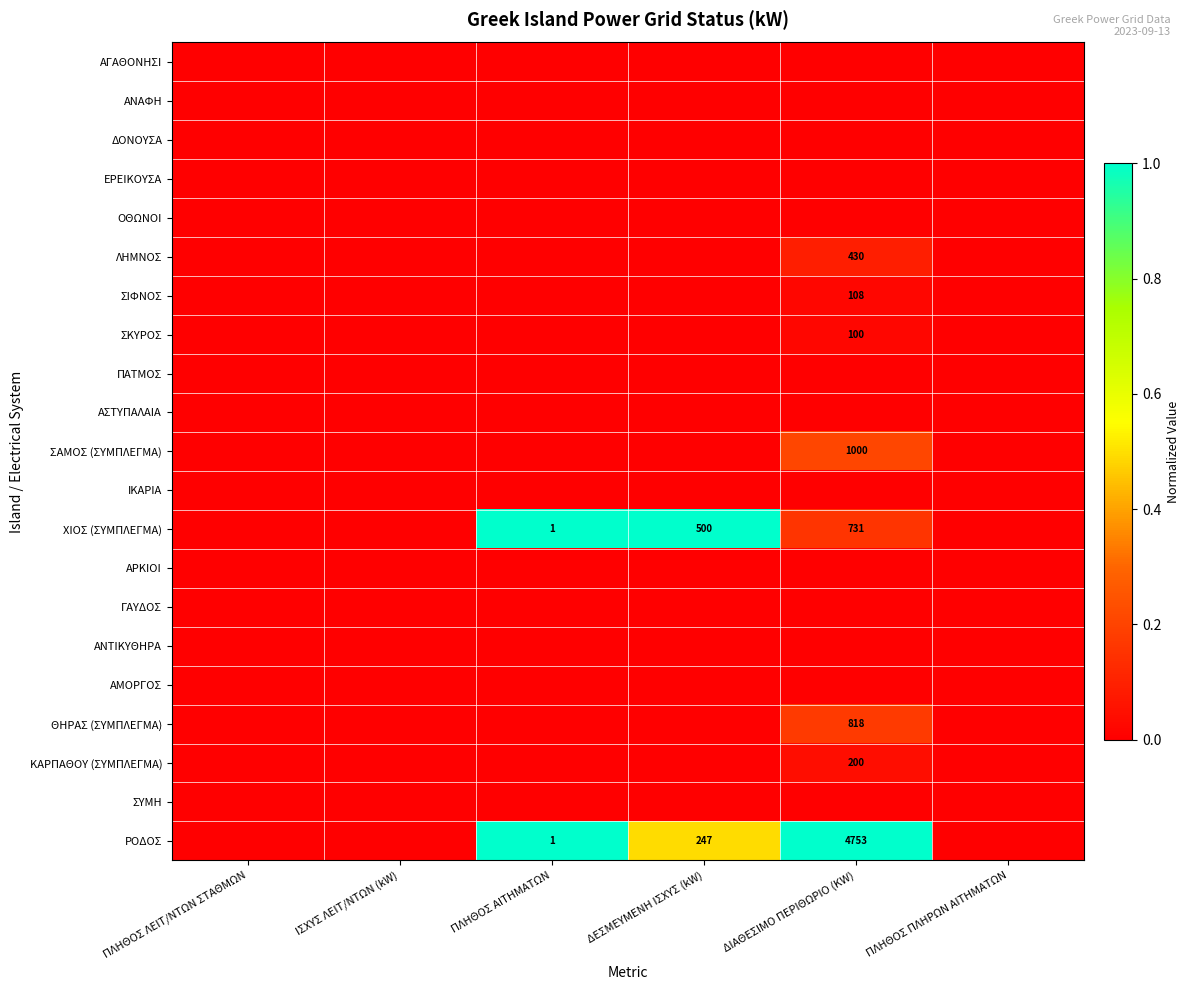

Count the number of data series in this chart.

21